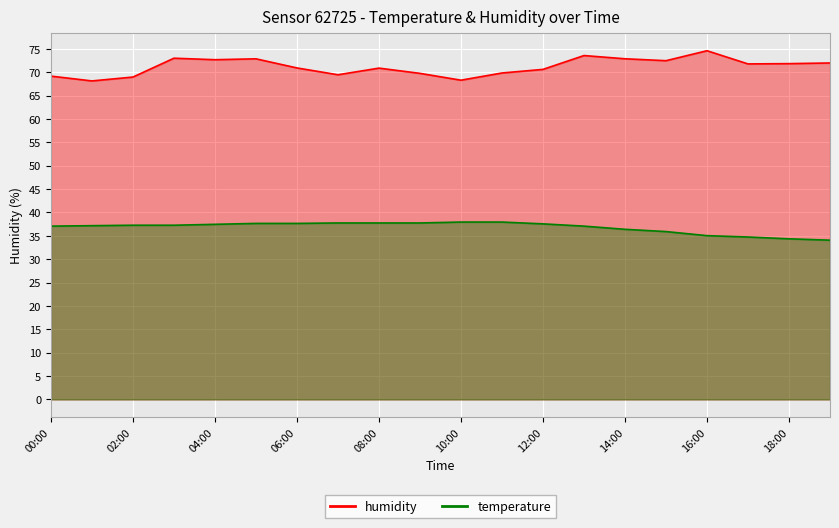

What is the total value across all series at 04:00?

110.1